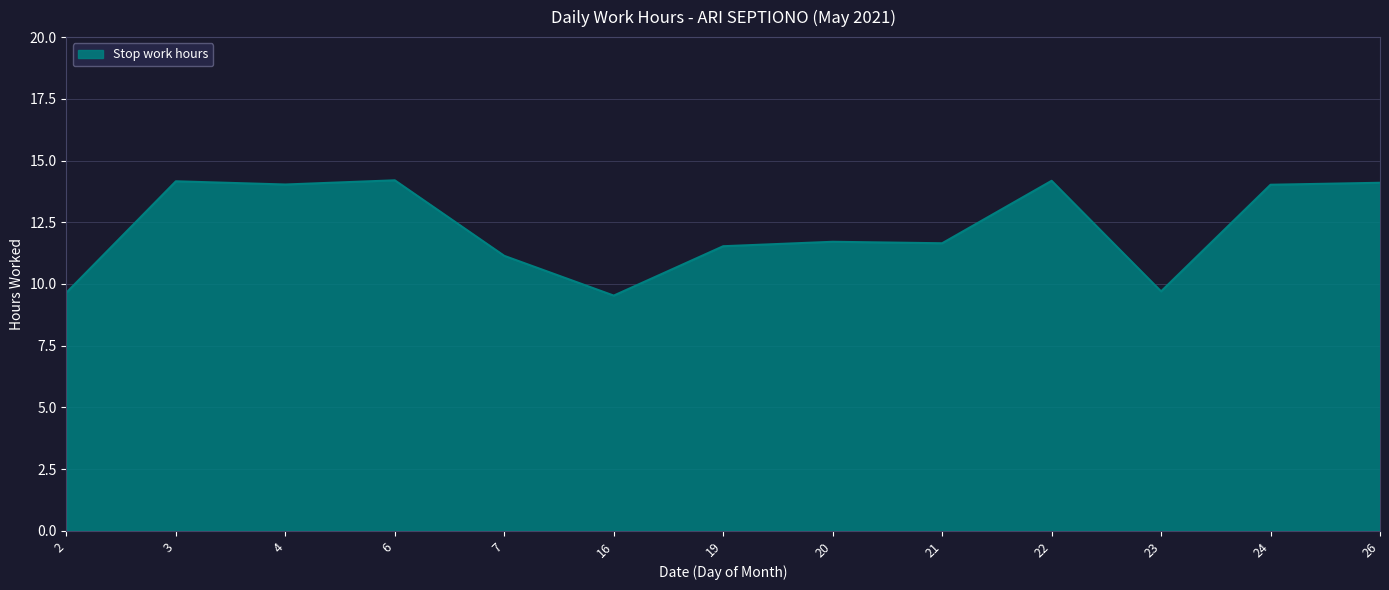

True or false: the data shows 21.8 at 3.

False